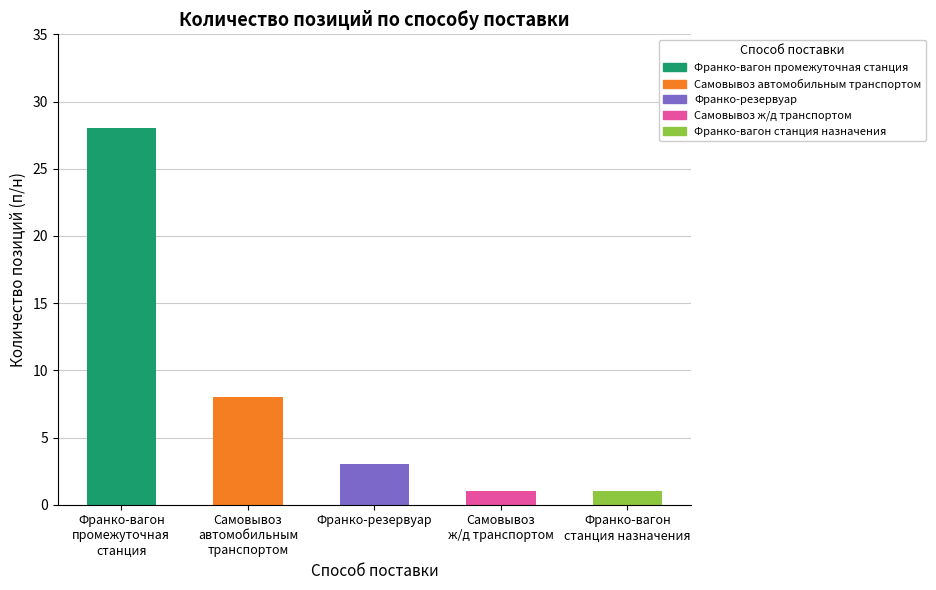

Reading right to left, extract all data points from this chart.

1	1	3	8	28